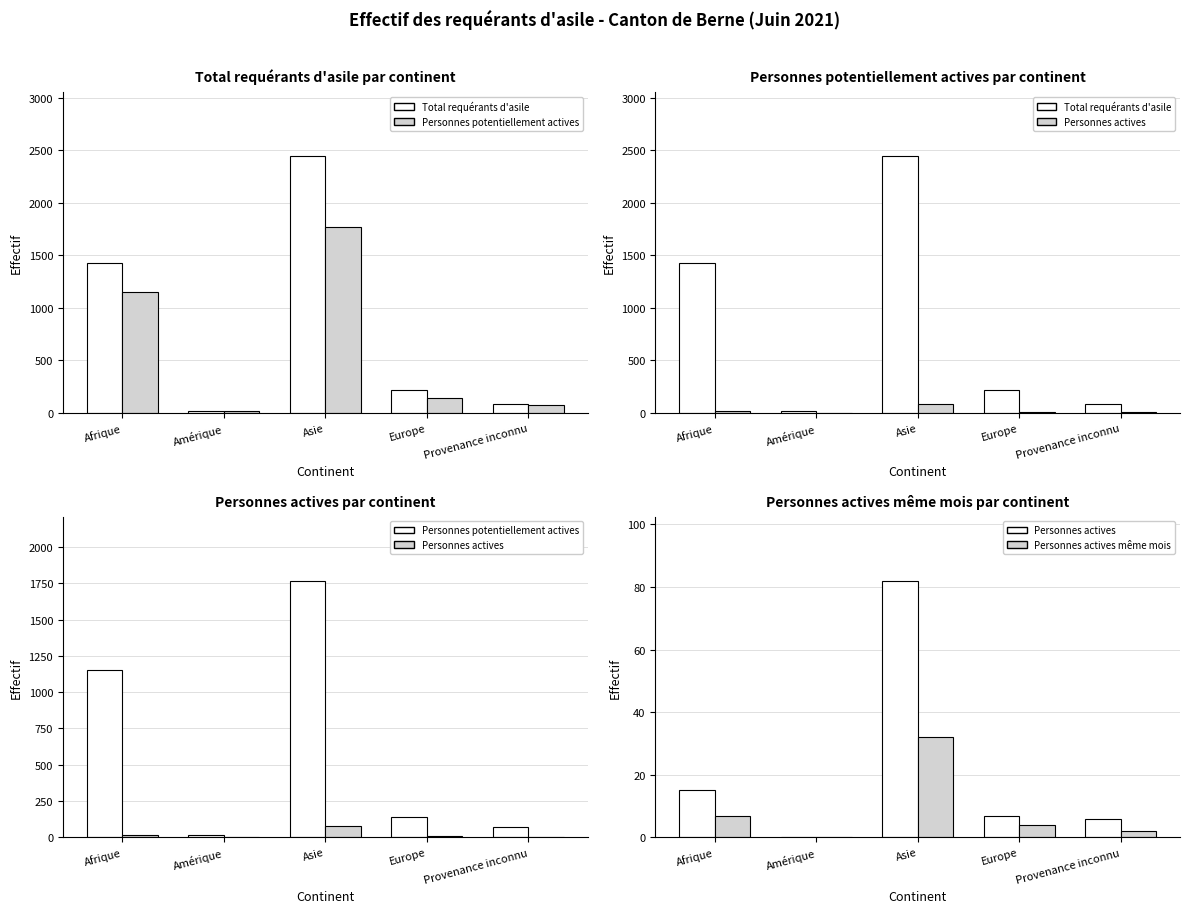

What is the average value of the Total requérants d'asile series?

836